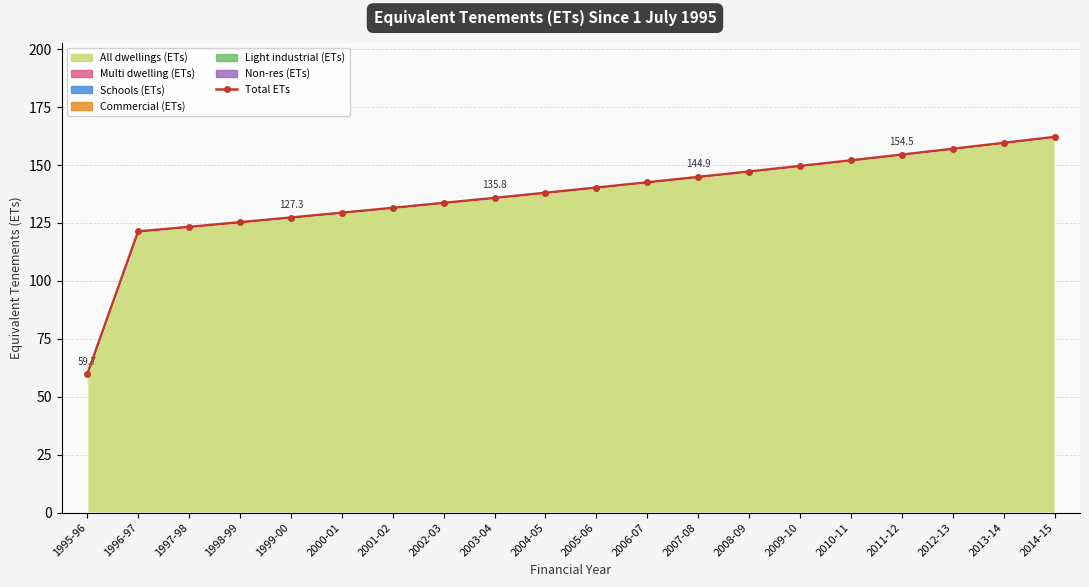

What is the smallest value displayed?

59.7